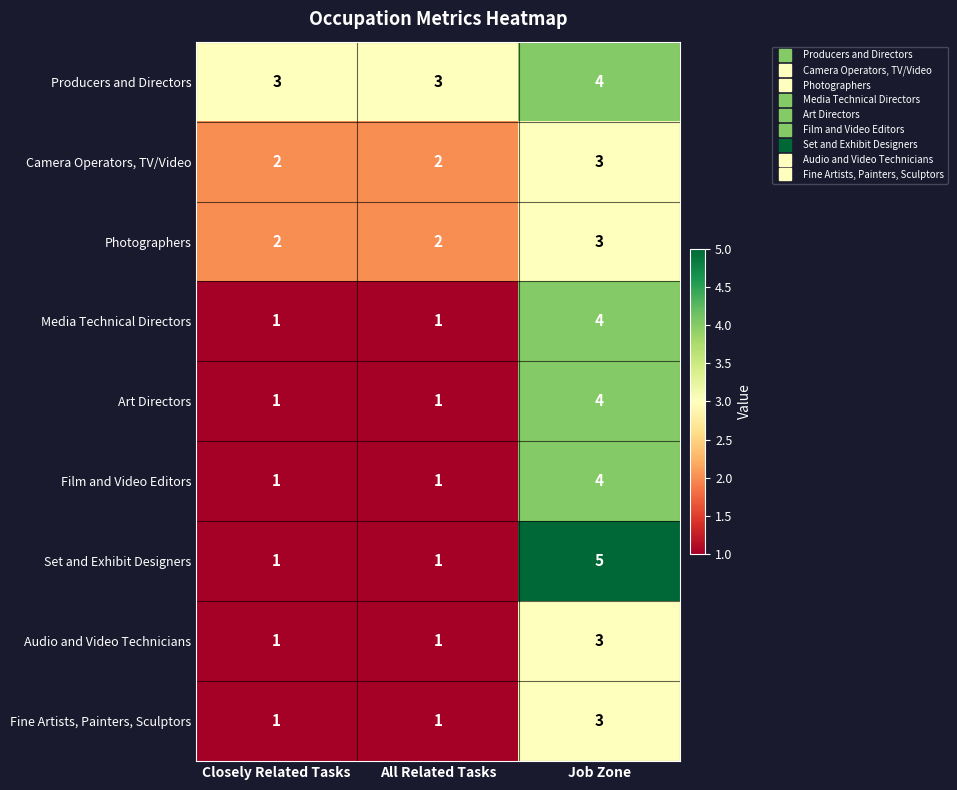

What is the difference between the highest and lowest values at Job Zone?

2